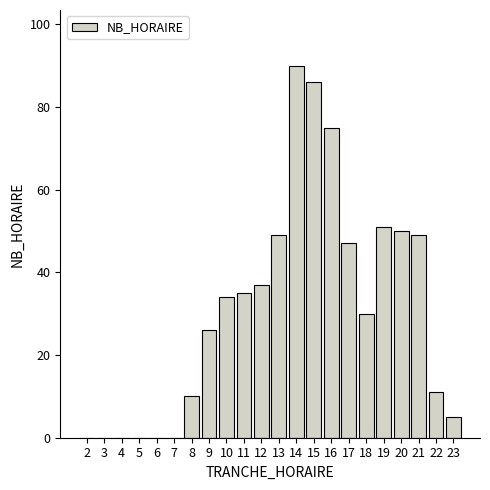

Reading left to right, transcribe all the data shown in this chart.

2=0	3=0	4=0	5=0	6=0	7=0	8=10	9=26	10=34	11=35	12=37	13=49	14=90	15=86	16=75	17=47	18=30	19=51	20=50	21=49	22=11	23=5